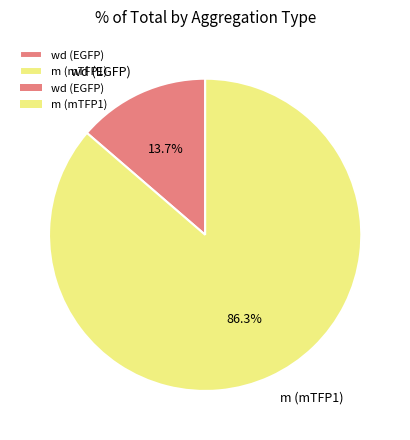

Which category accounts for the majority?

m (mTFP1)